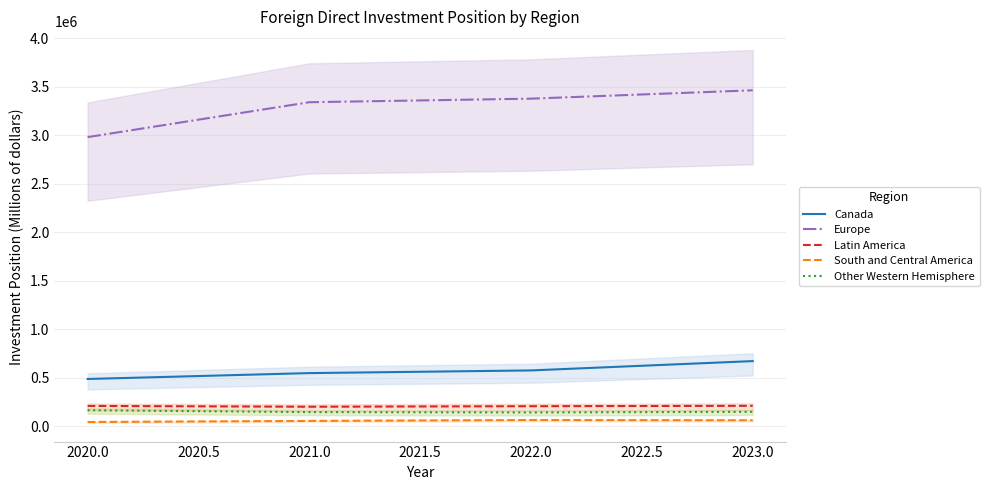

Does the chart have visible grid lines?

Yes